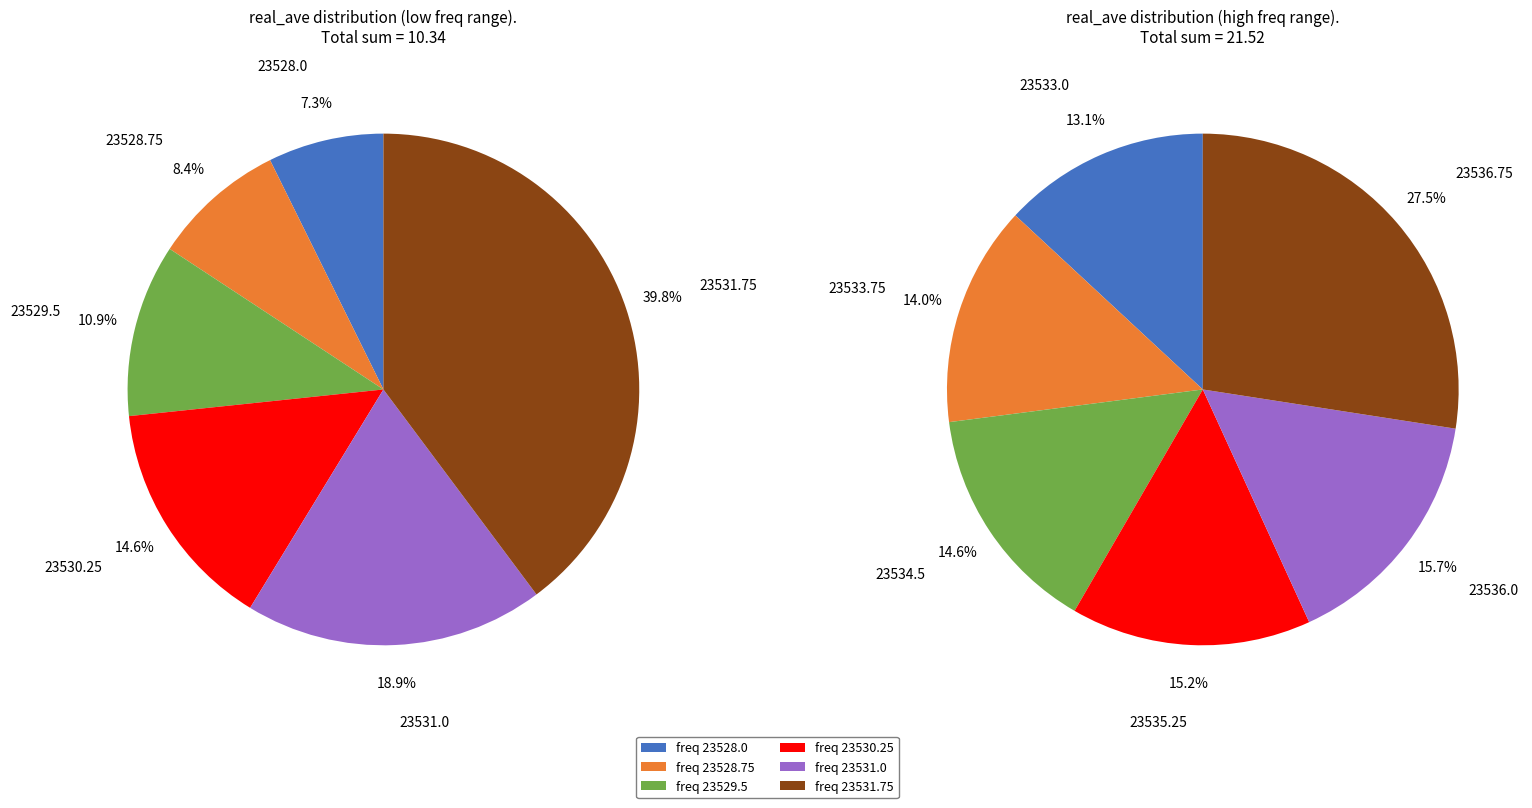

Does 23531.5 represent more than half of the total?

No